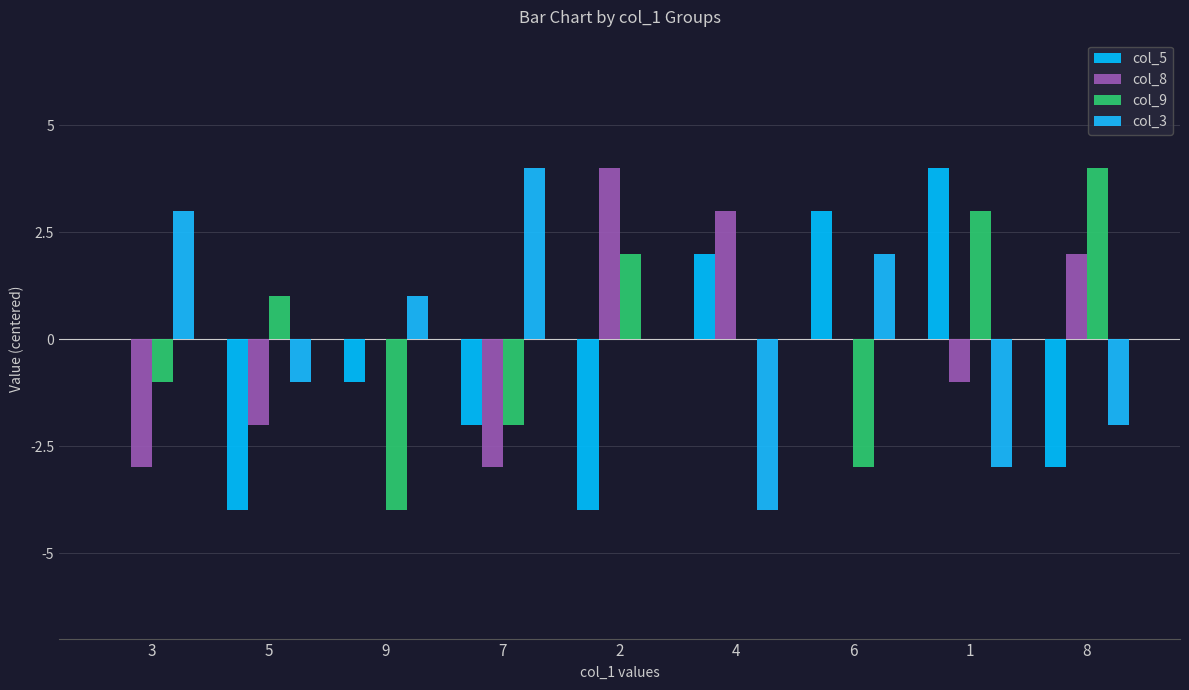

Count the number of categories in the chart.

9